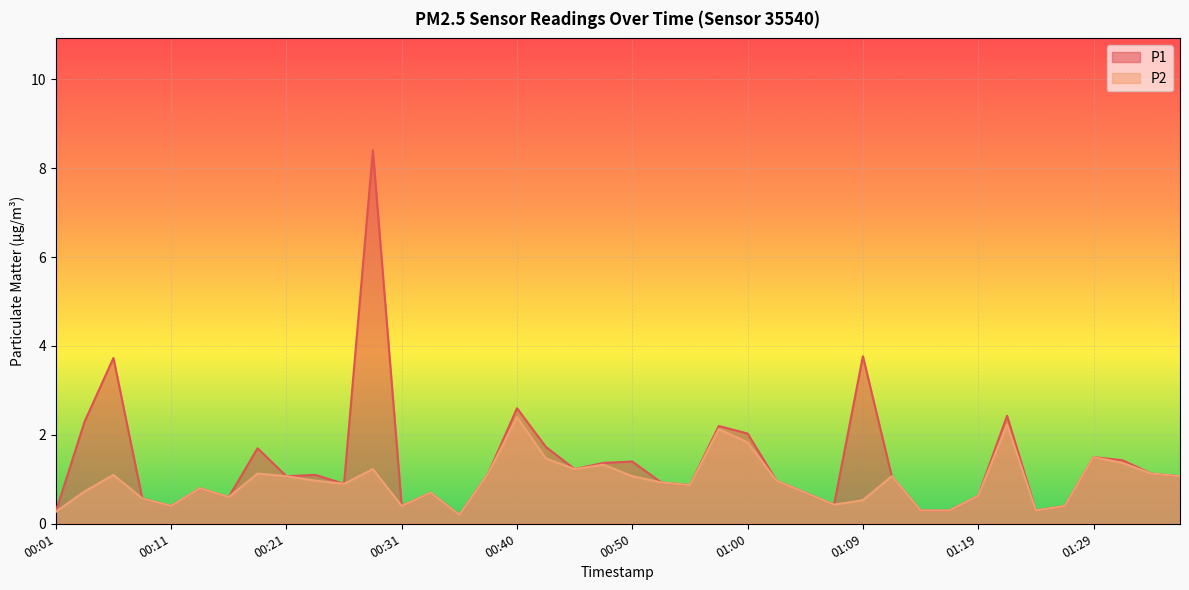

Does the chart display data point markers on the line(s)?

No